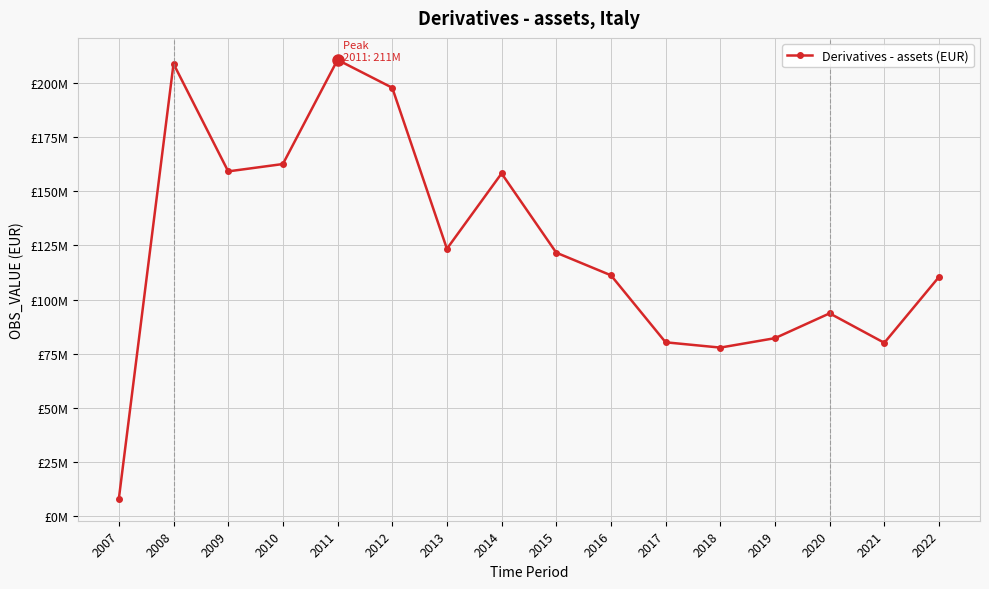

Is this an area chart (filled region under the line)?

No